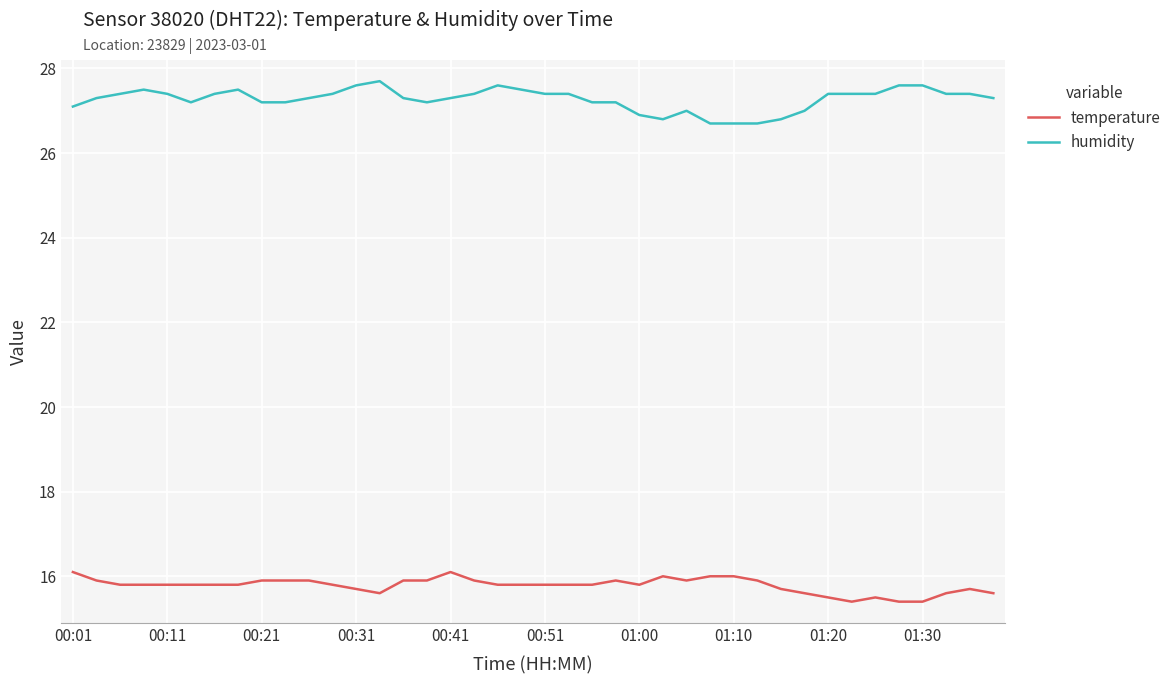

True or false: temperature and humidity cross at least once.

False